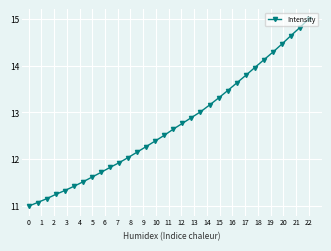

True or false: there are more than 0 points higher than both neighbors.

False